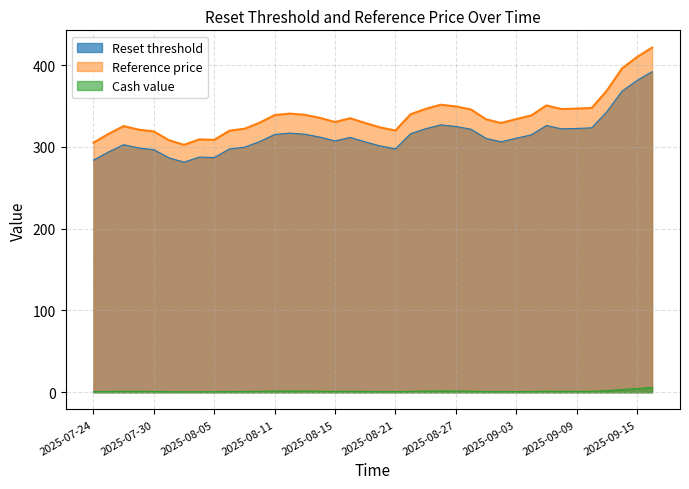

How many lines are shown in the chart?

3